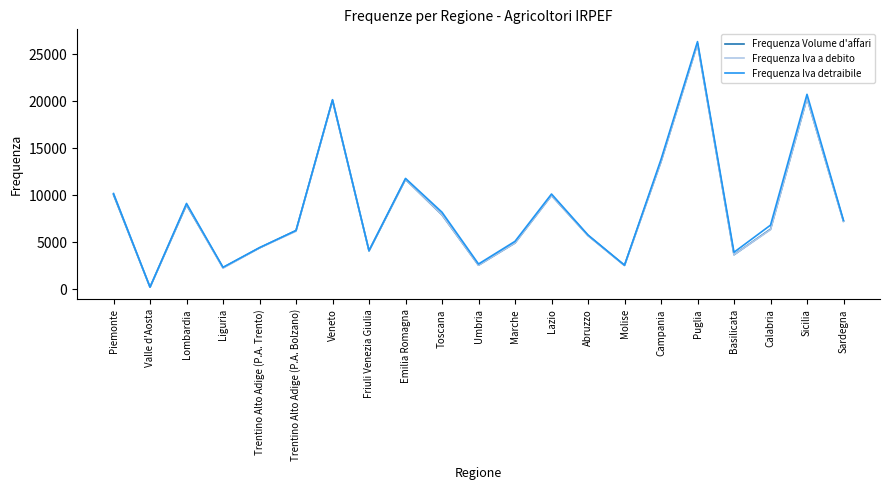

How many interior local valleys does the Frequenza Volume d'affari series have?

6